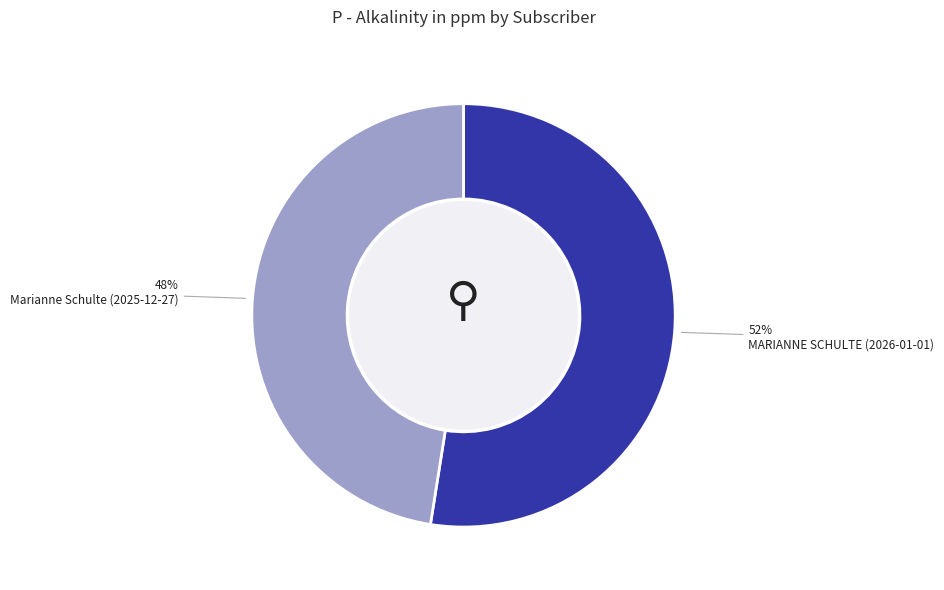

Is there any slice that represents more than half of the pie?

Yes